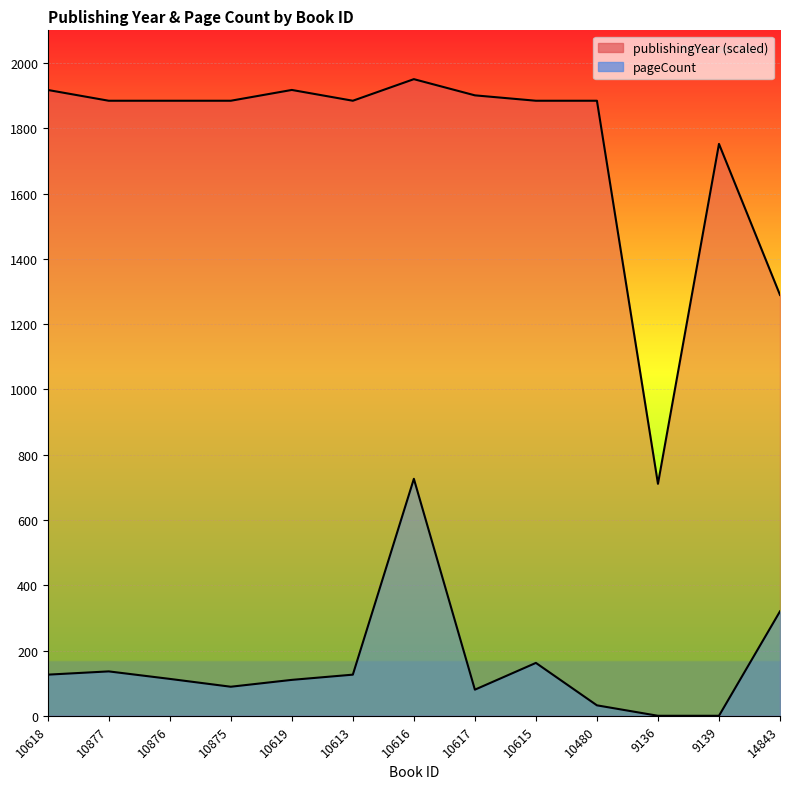

Which series has the largest range (max minus min)?

publishingYear